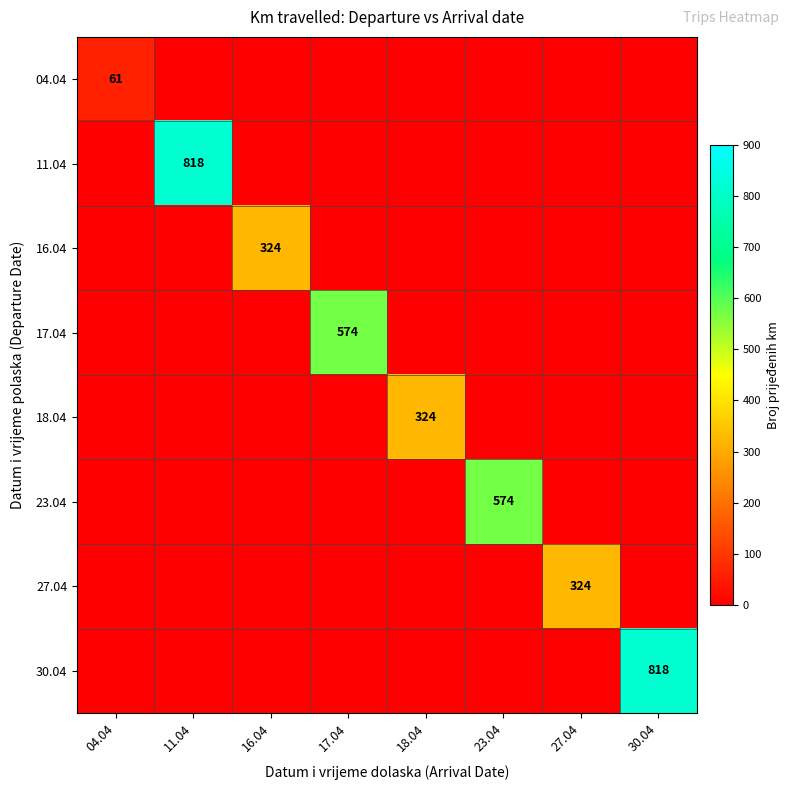

At how many categories does at least one series exceed 614?

2